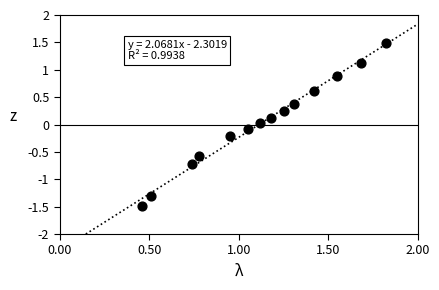

What is the range of X values (max minus min)?

1.4